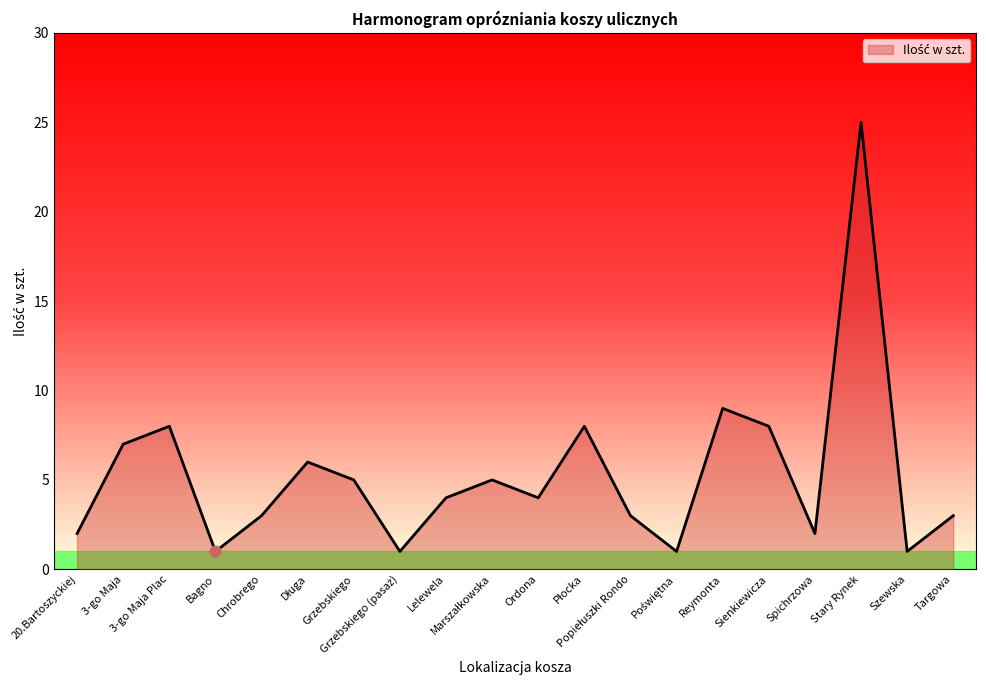

Between Lelewela and Targowa, which is larger?

Lelewela